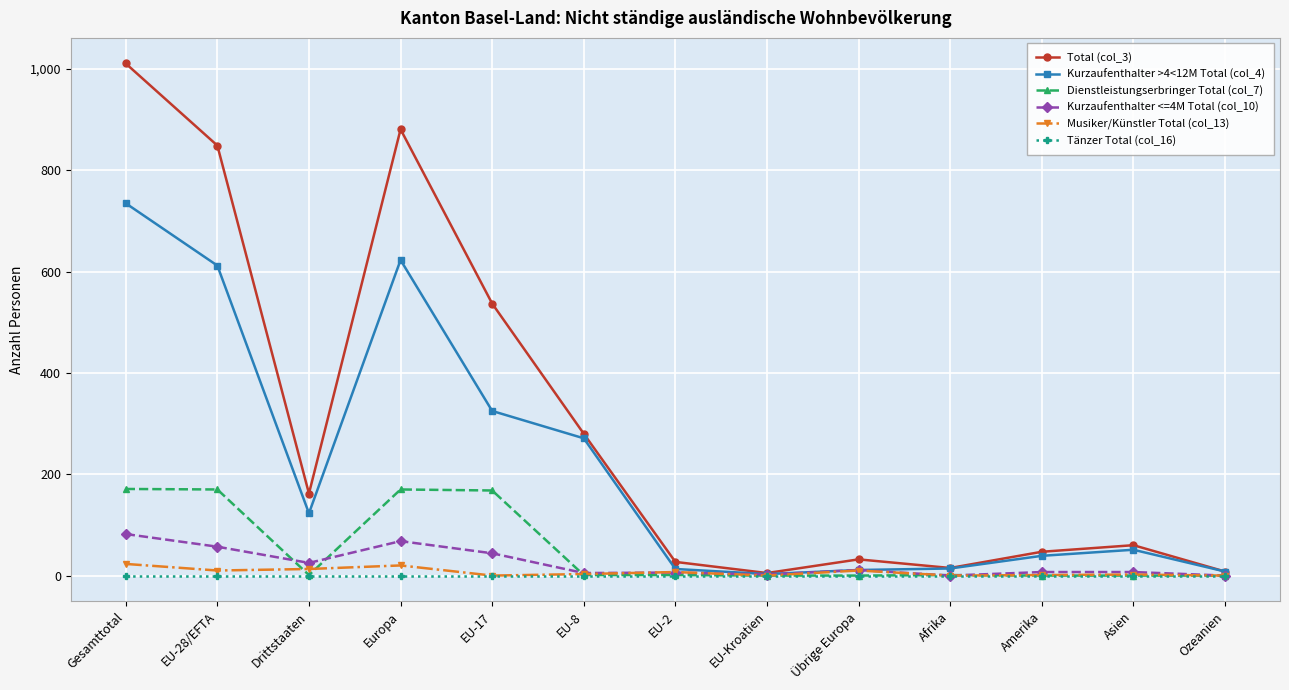

True or false: Total (col_3) has a value of 15 at Afrika.

True